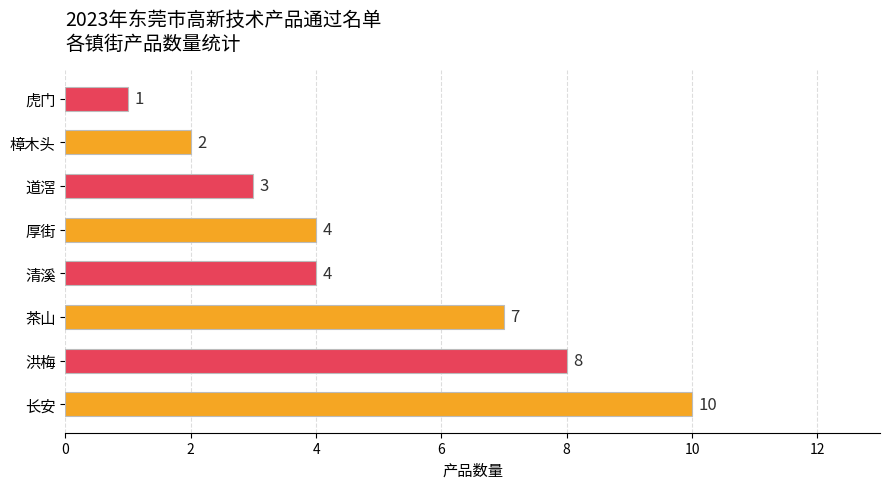

Count the values in the range 3 to 8.

5